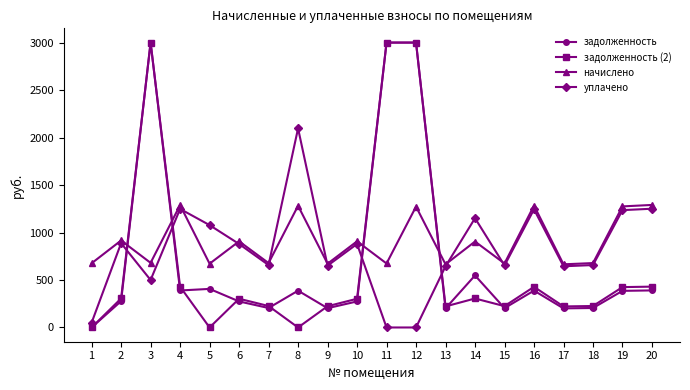

At how many categories does at least one series exceed 2852?

3